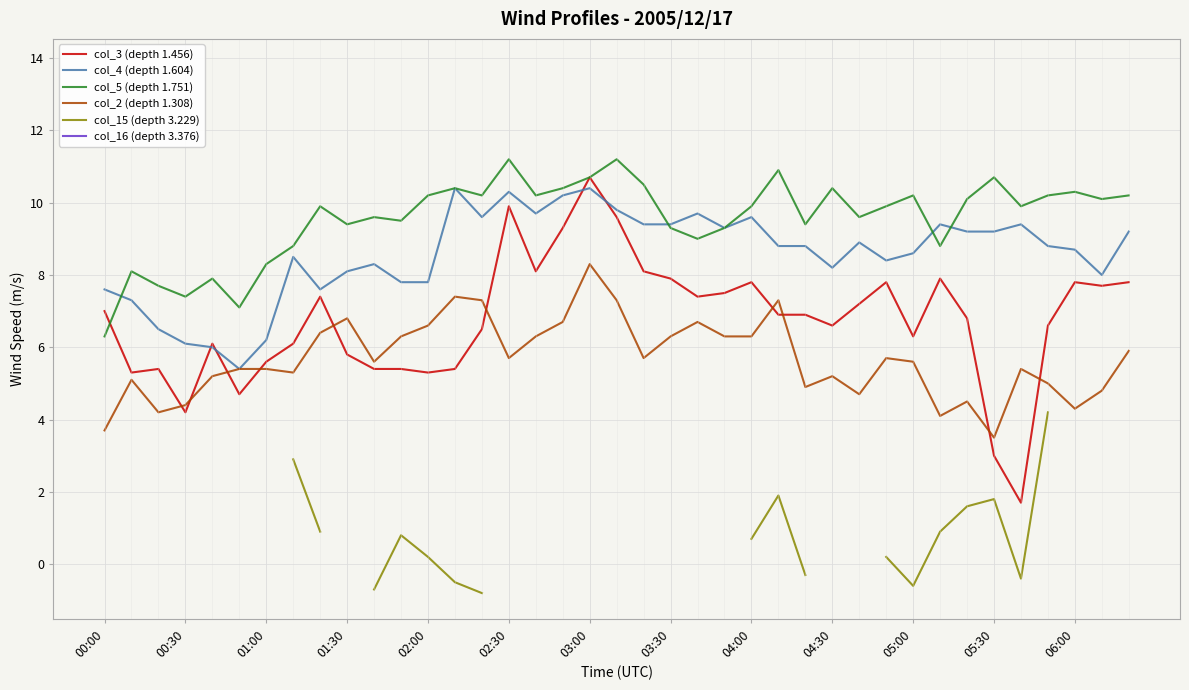

True or false: col_15 (depth 3.229) and col_2 (depth 1.308) cross at least once.

False